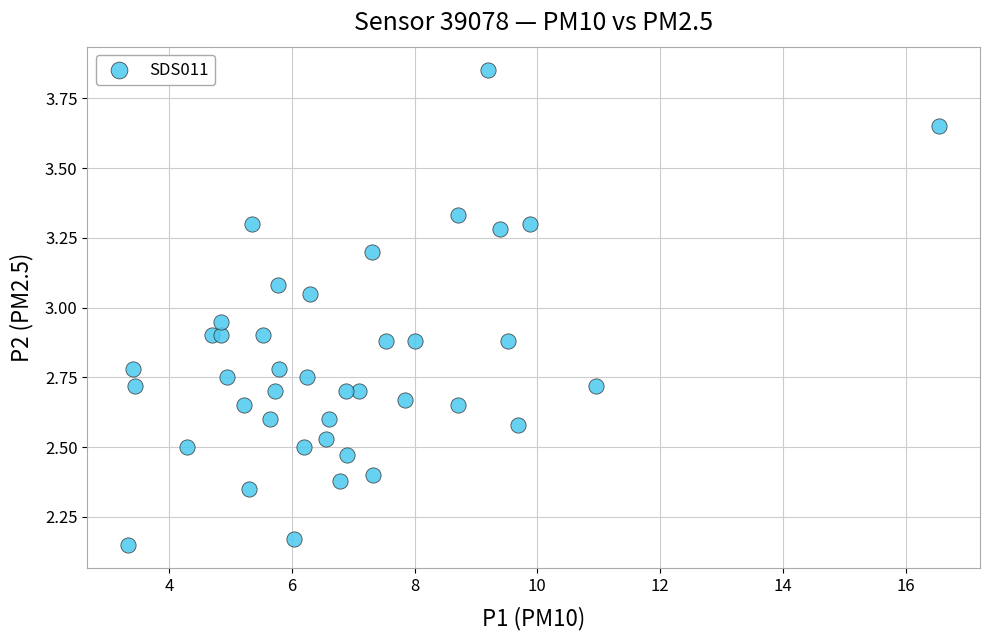

What is the range of X values (max minus min)?

13.2